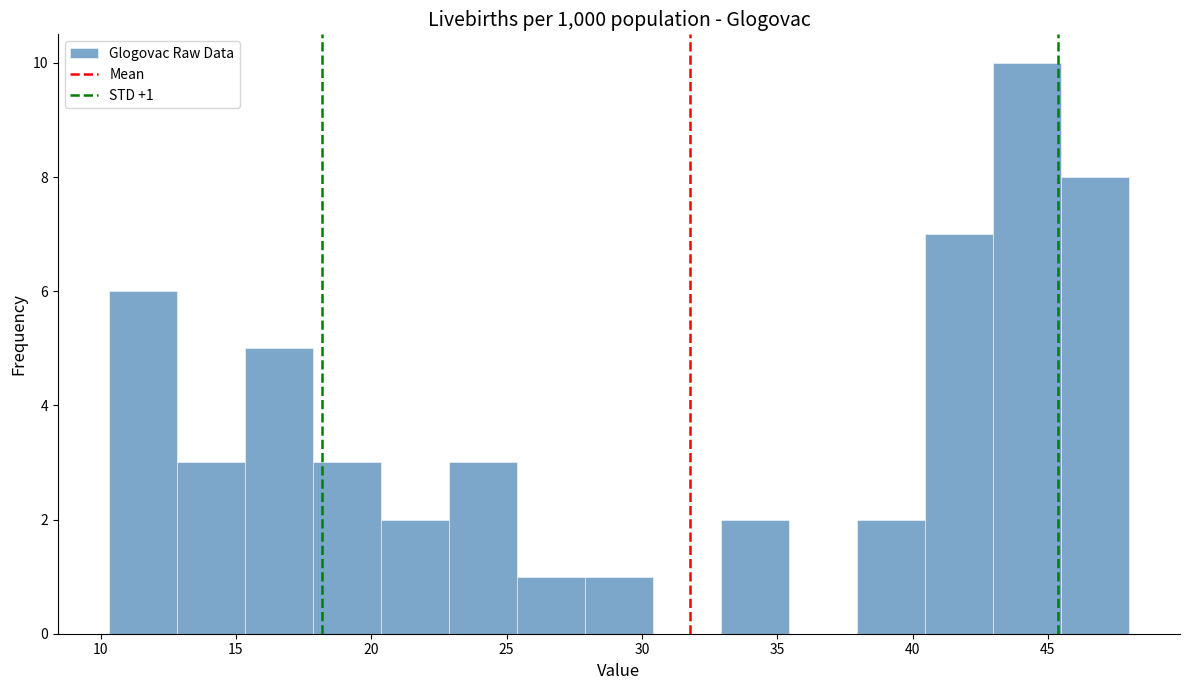

Over which range of the x-axis is the bar tallest?

43.0 to 45.5